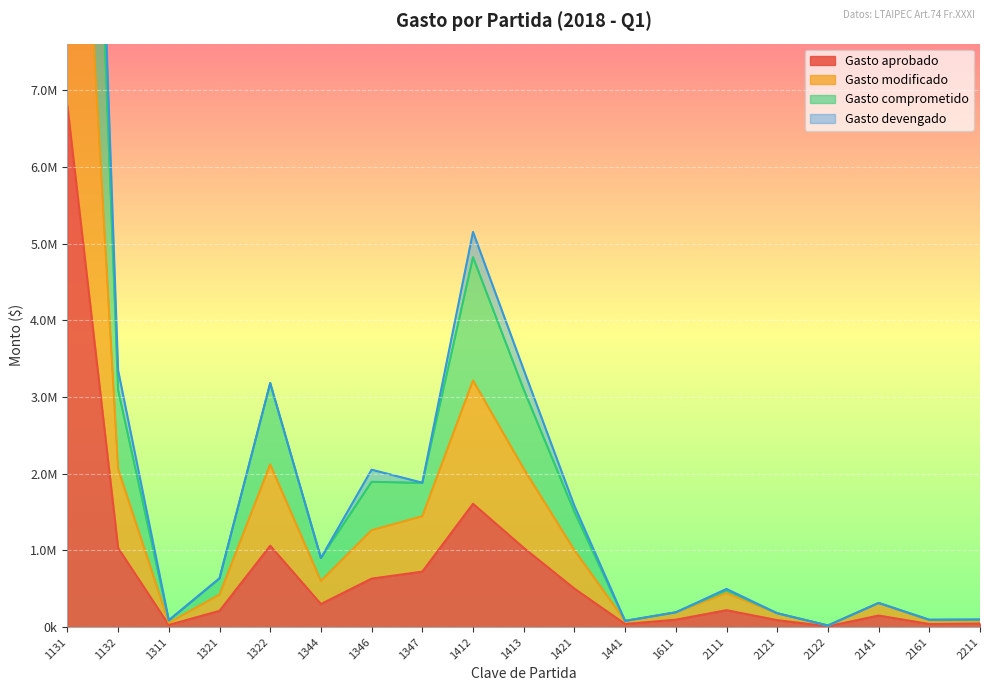

What is the difference between the highest and lowest values at 1132?

2318199.0